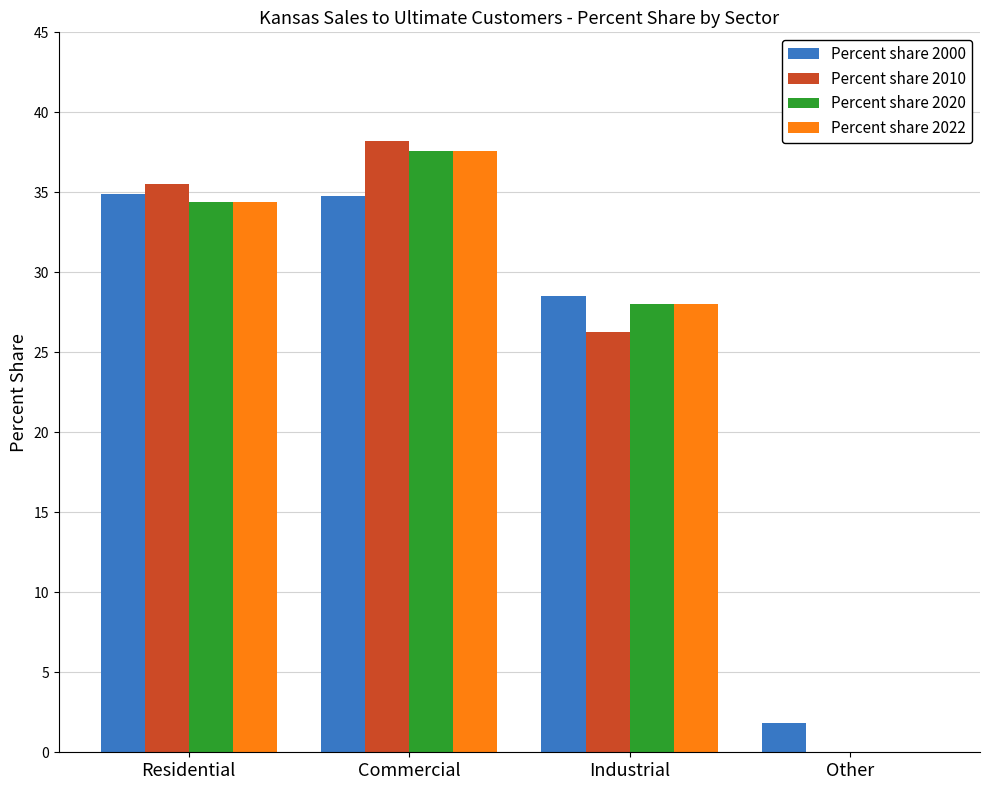

Where does the Percent share 2022 series first go above 34?

Residential